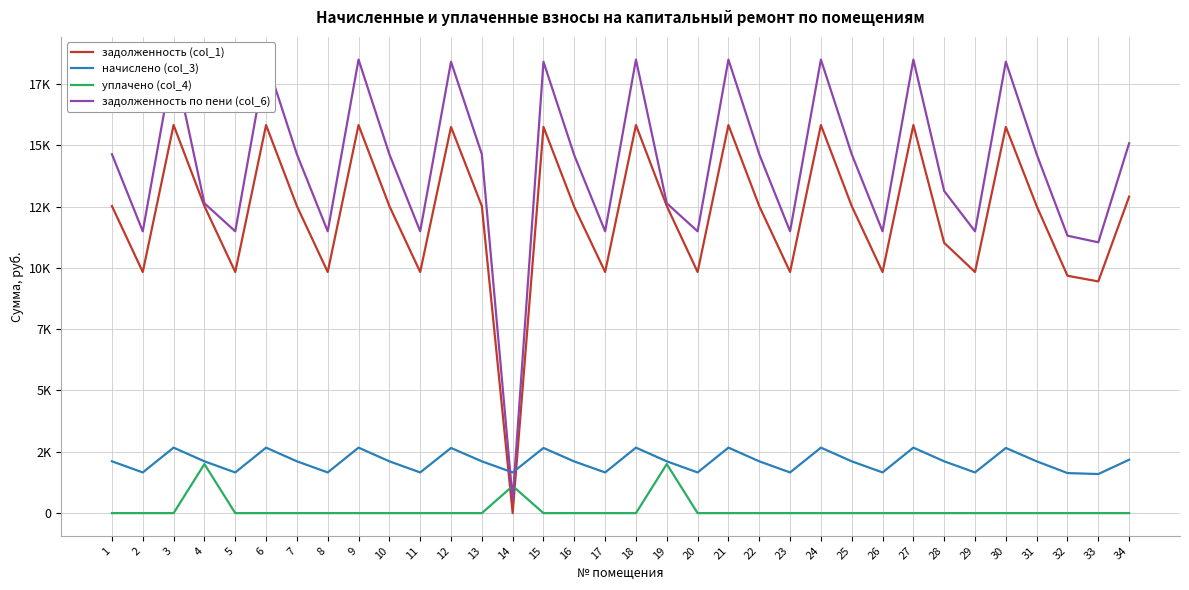

How many intersections are there between задолженность (col_1) and уплачено (col_4)?

2